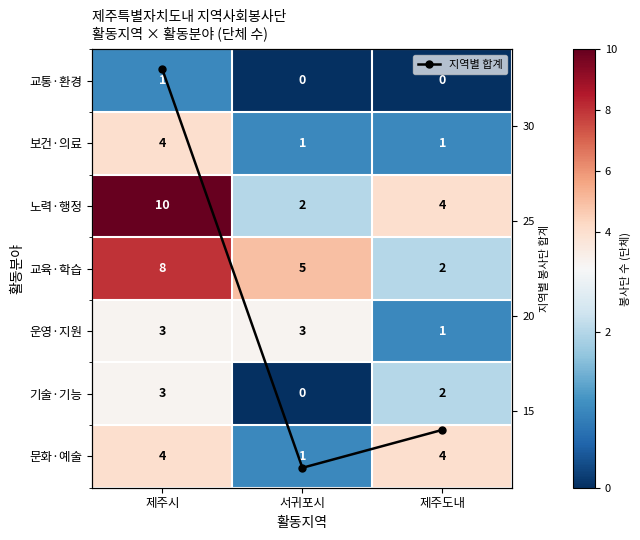

True or false: 노력·행정 has a value of 4 at 제주도내.

True